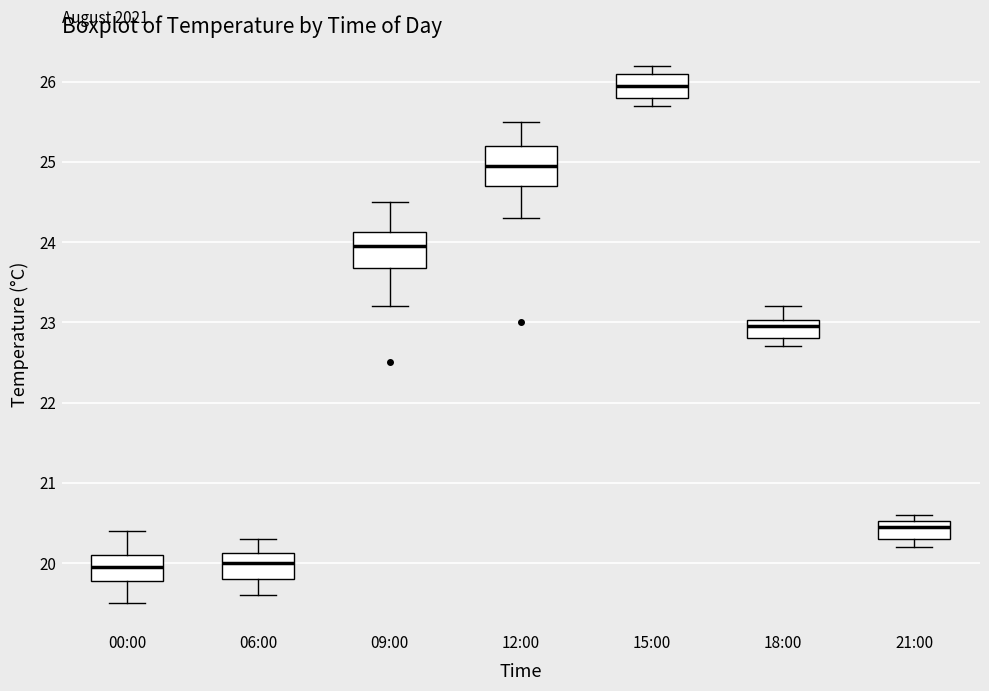

Reading left to right, read every box against the y-axis: the position of its median line, the range the box covers, and the ends of its whiskers. The values are not printed on the chart, so give them approximately, as read against the axis.

00:00: median 20.0, box 19.8 to 20.1, whiskers 19.5 to 20.4
06:00: median 20.0, box 19.8 to 20.1, whiskers 19.6 to 20.3
09:00: median 24.0, box 23.7 to 24.1, whiskers 23.2 to 24.5
12:00: median 25.0, box 24.7 to 25.2, whiskers 24.3 to 25.5
15:00: median 26.0, box 25.8 to 26.1, whiskers 25.7 to 26.2
18:00: median 23.0 (just below the box's upper edge), box 22.8 to 23.0, whiskers 22.7 to 23.2
21:00: median 20.5 (just below the box's upper edge), box 20.3 to 20.5, whiskers 20.2 to 20.6